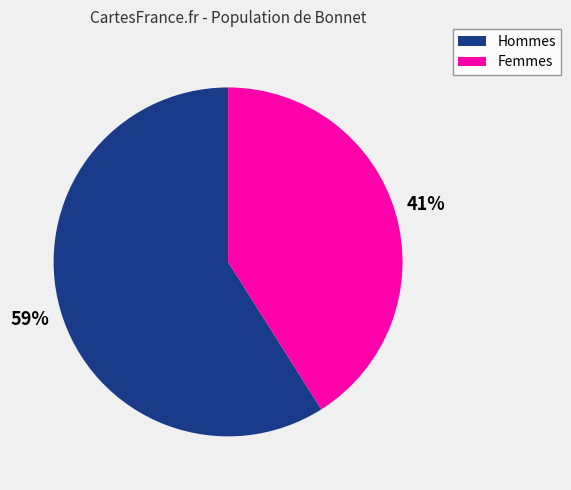

Is there a majority slice in this chart?

Yes